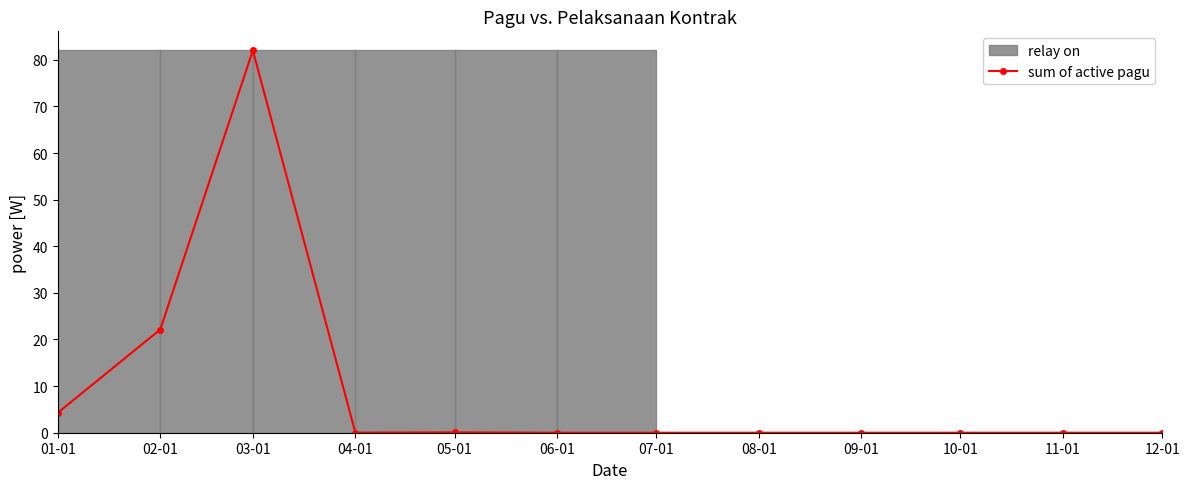

Reading left to right, what are all the values shown in this chart?

01-01=4.3	02-01=22.1	03-01=82.0	04-01=0.0	05-01=0.1	06-01=0.0	07-01=0.0	08-01=0.0	09-01=0.0	10-01=0.0	11-01=0.0	12-01=0.0